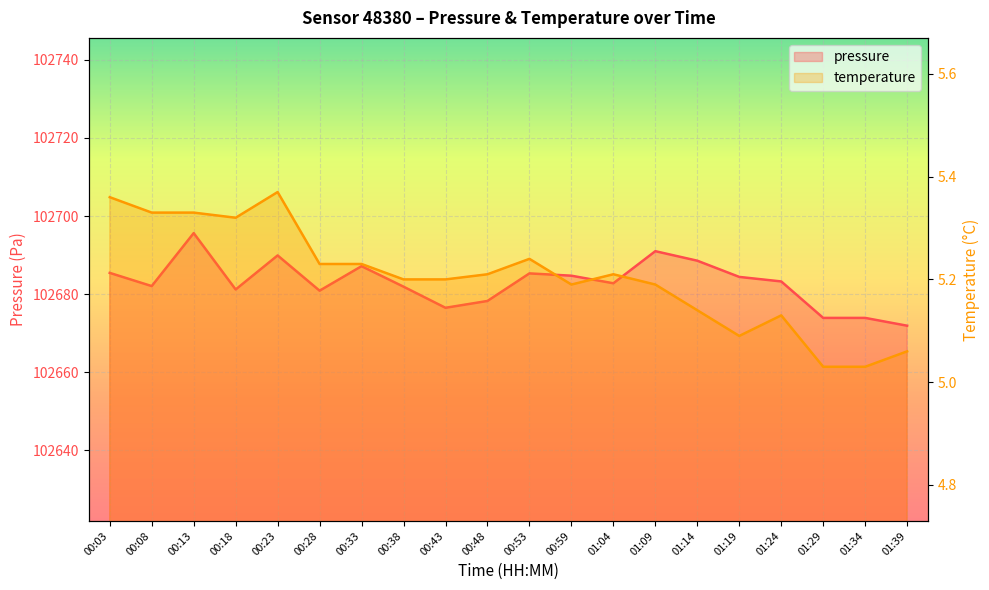

True or false: temperature and pressure cross at least once.

False